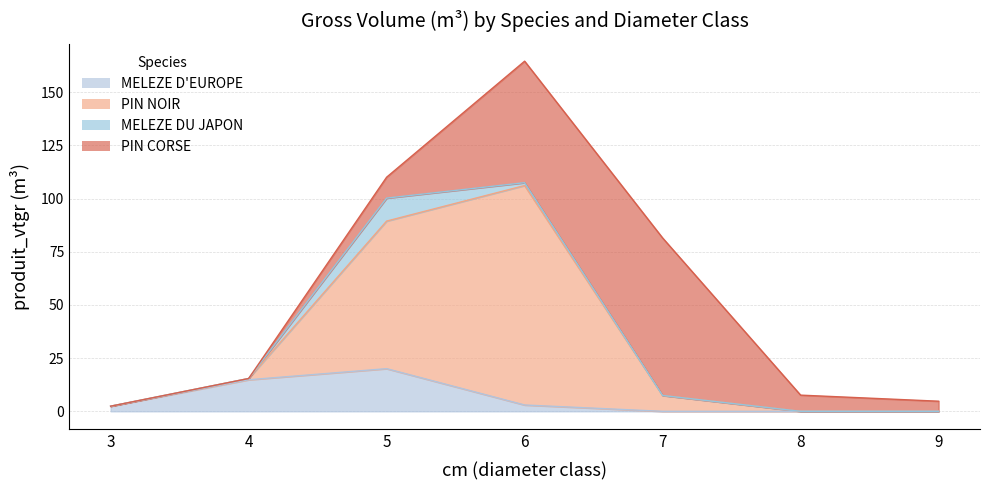

Where do MELEZE D'EUROPE and PIN NOIR first cross each other?

3 and 4